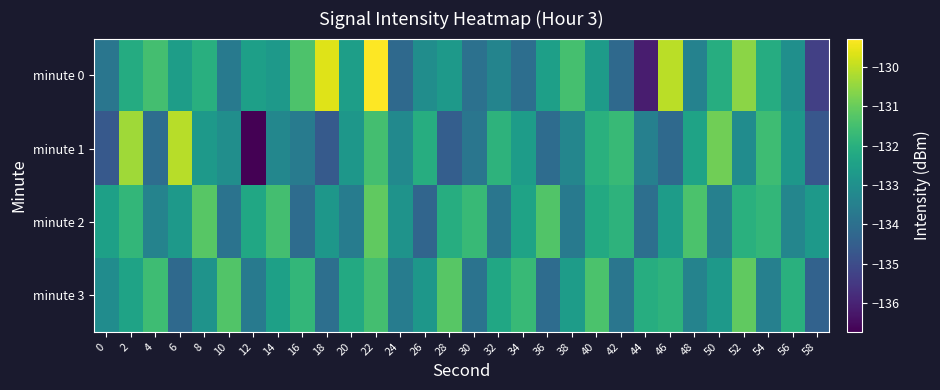

Which series has the largest range (max minus min)?

minute 0